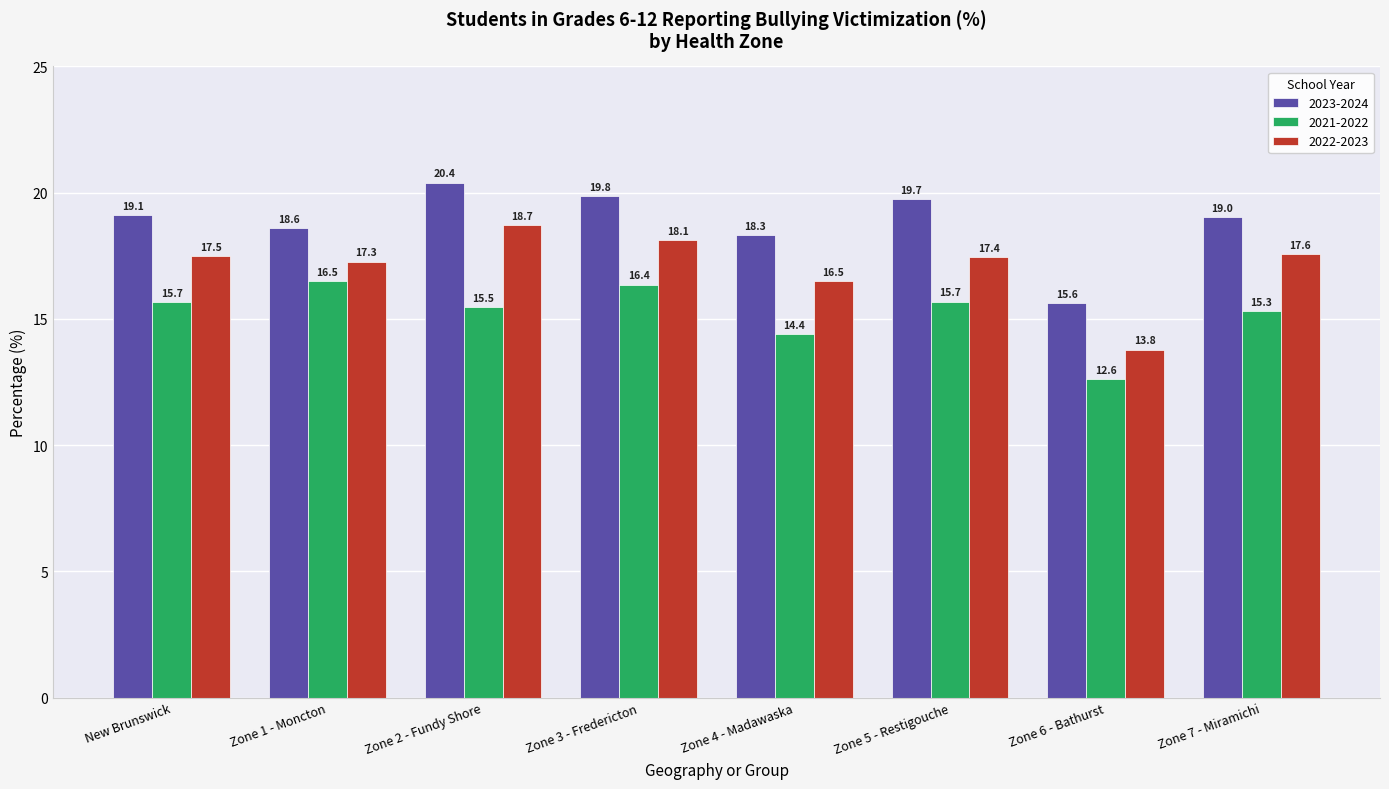

Which series has the largest range (max minus min)?

2022-2023